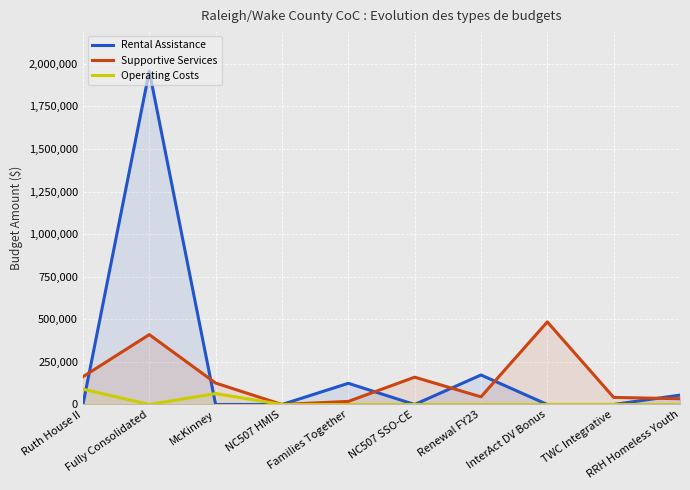

Rank the series at TWC Integrative from highest to lowest value.

Supportive Services, Rental Assistance, Operating Costs